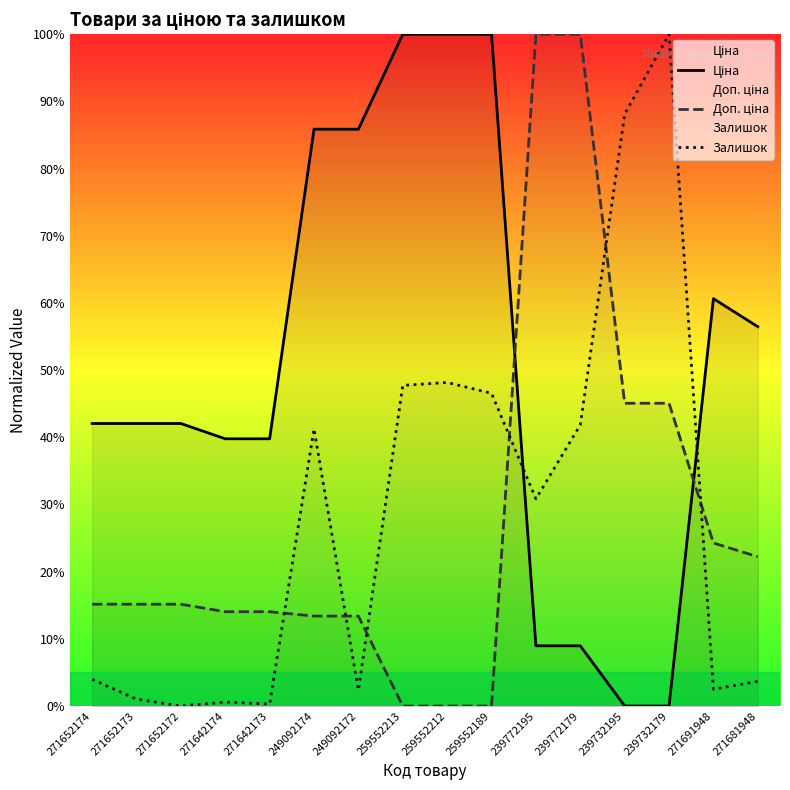

Is the value of Ціна at 259552212 greater than the value of Доп. ціна at 271642173?

Yes